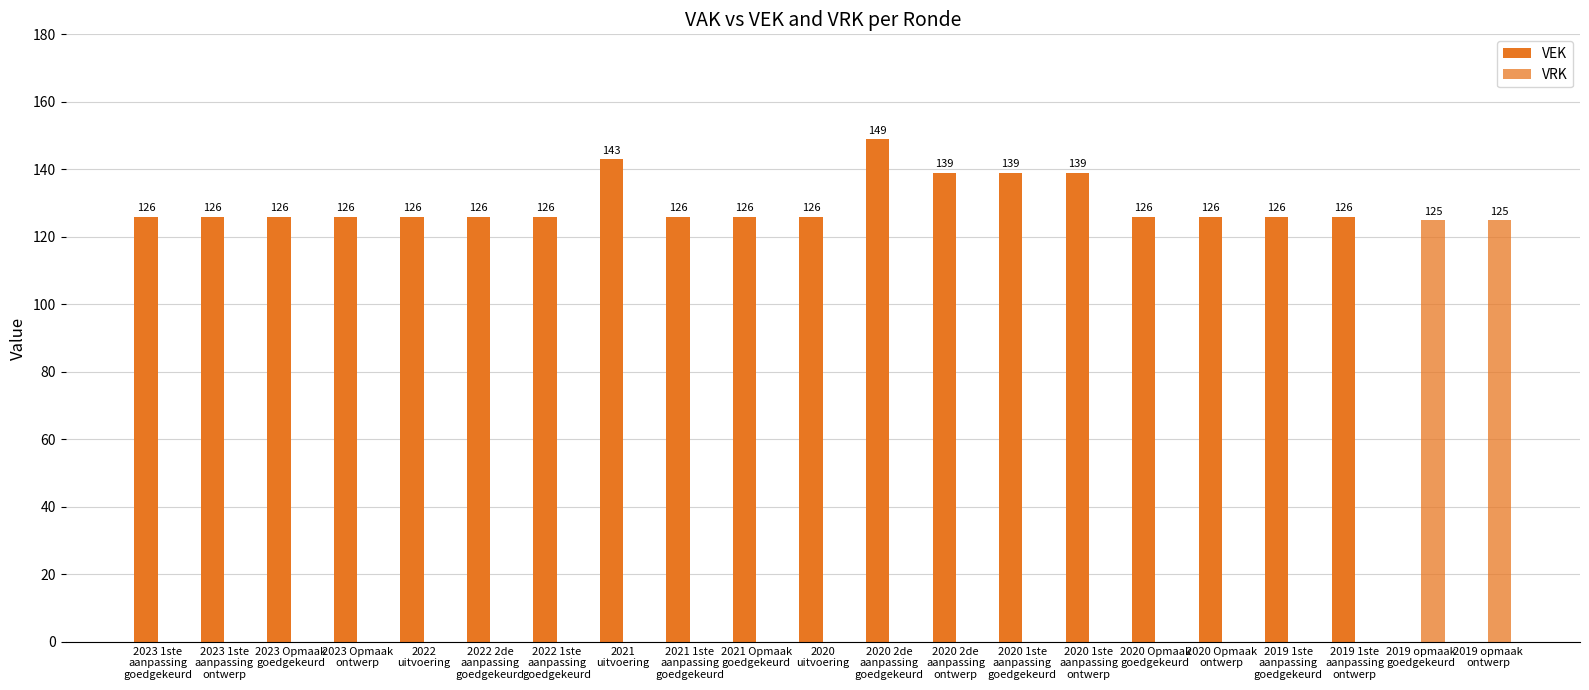

At which label is VRK closest to 62?

2023 1ste
aanpassing
goedgekeurd